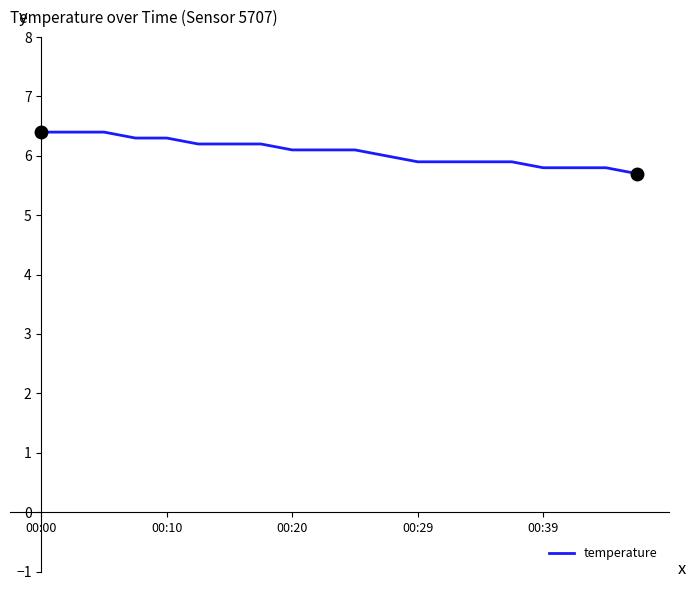

What is the difference between the maximum and minimum values?

0.7